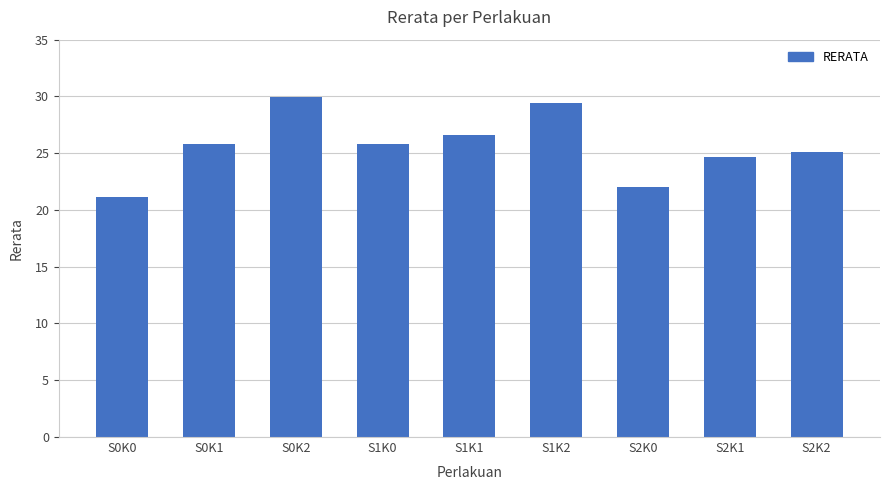

What is the approximate value at S0K2?

29.9